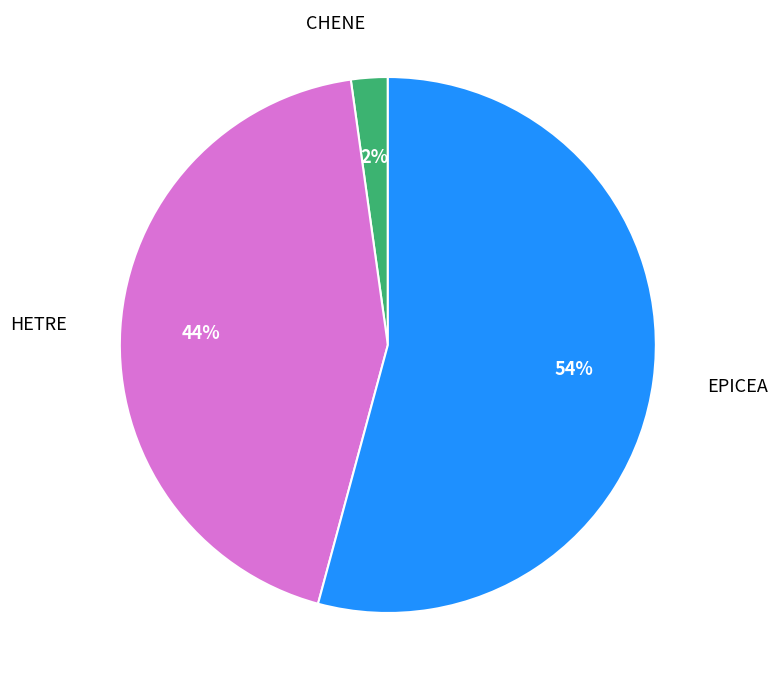

Does EPICEA account for over 50% of the chart?

Yes